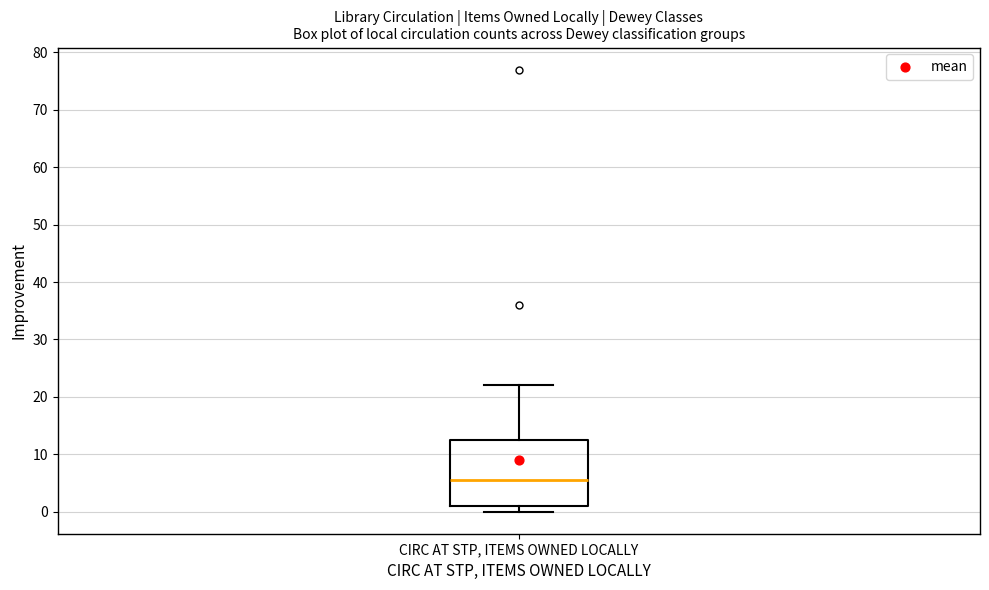

Read this box plot against the y-axis: the position of the median line, the range covered by the box, and the ends of both whiskers. The values are not printed on the chart, so give them approximately, as read against the axis.

median 6, box 1 to 13, whiskers 0 to 22